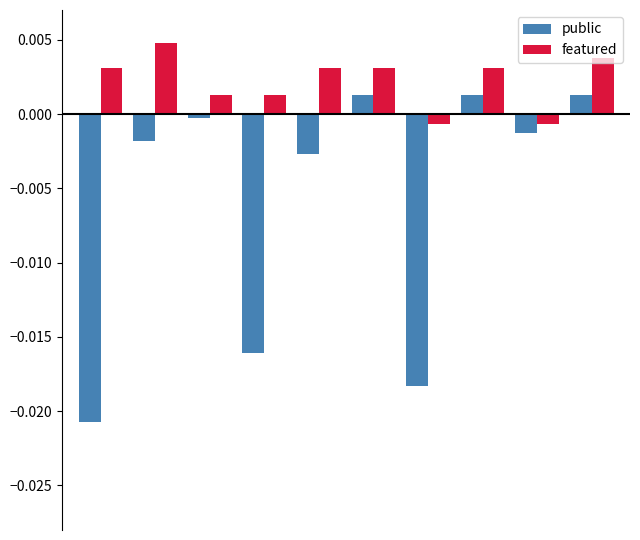

Count the number of data series in this chart.

2